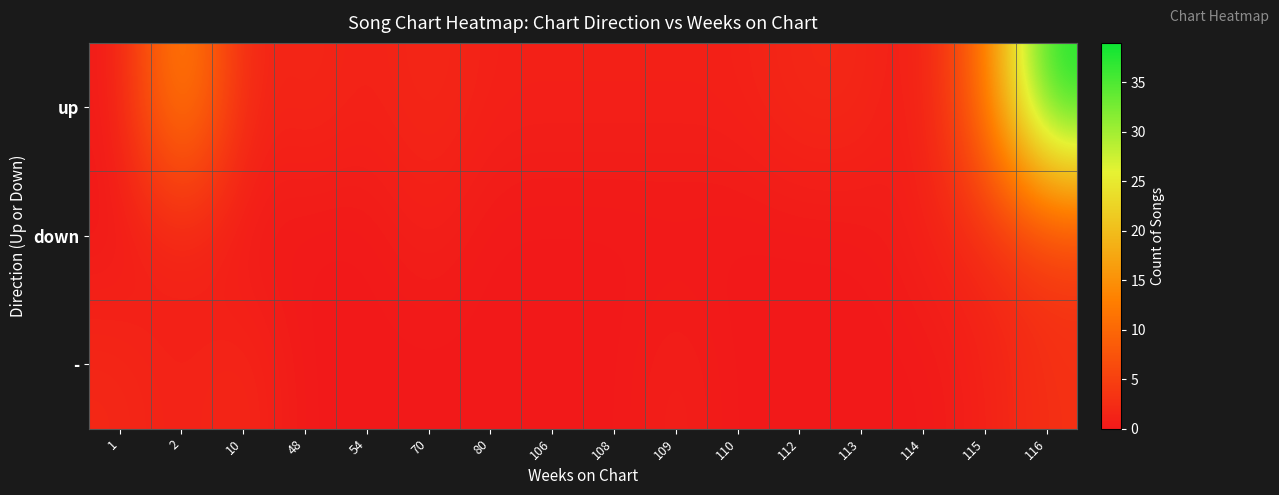

What is the total value across all series at 113?

2